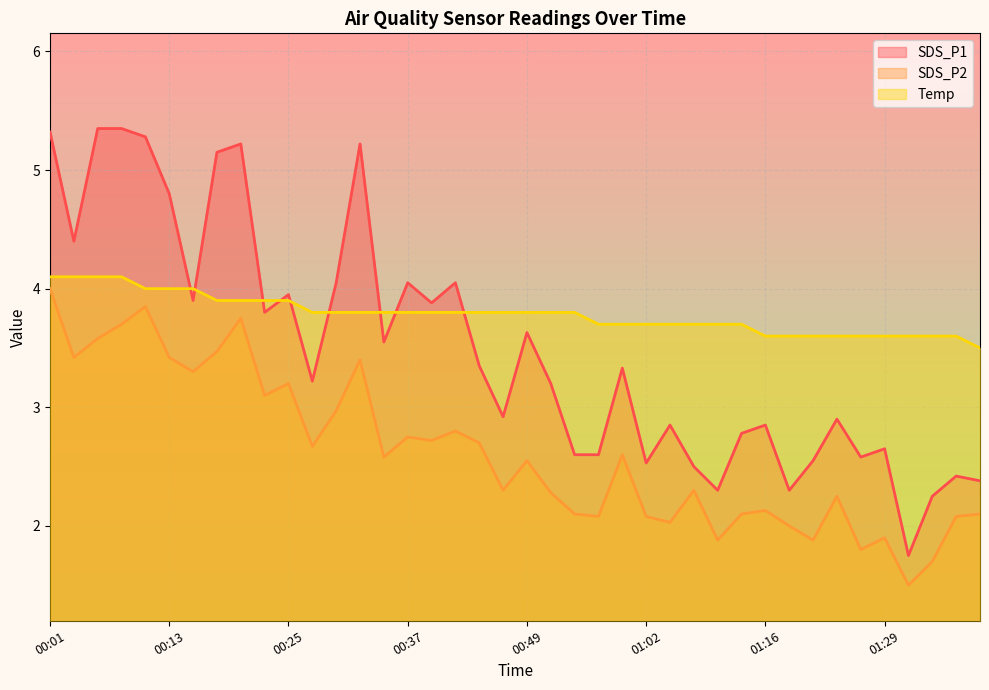

The value of Temp at 01:29 is 1.7. True or false?

False